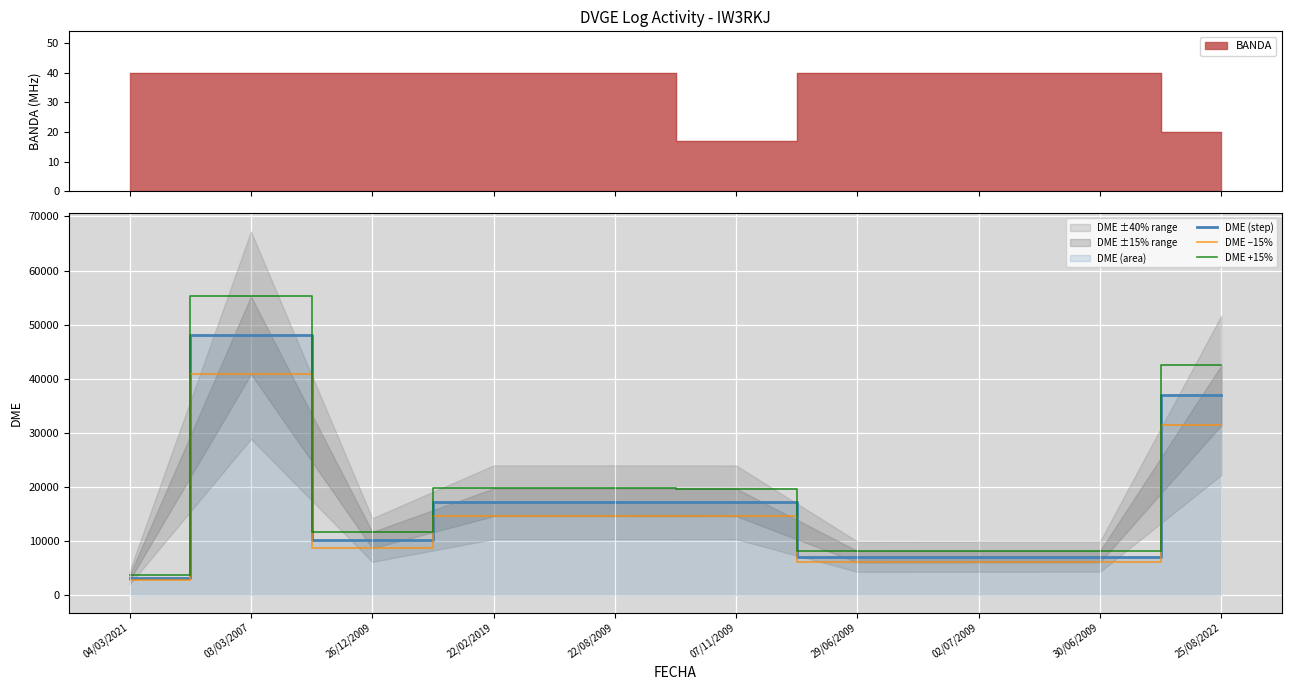

What is the difference between the maximum and minimum values in the DME +15% series?

51612.0